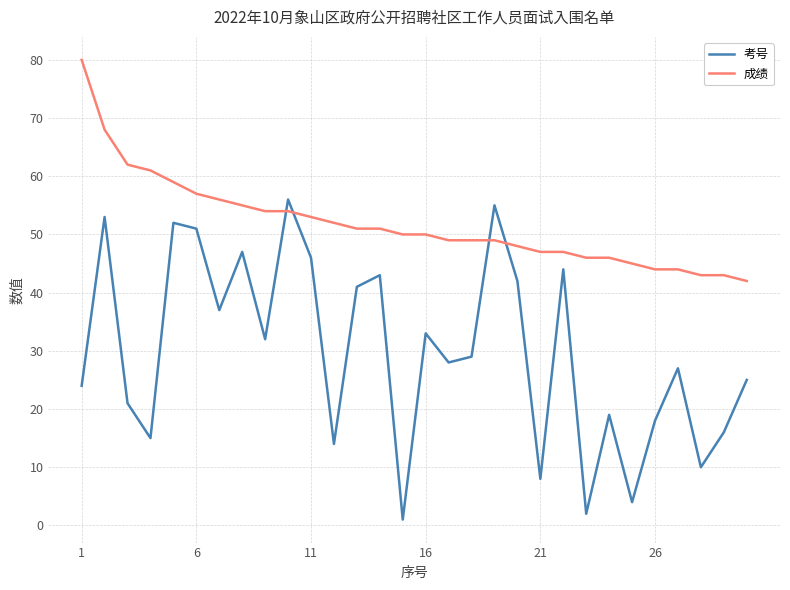

Which series has the widest spread of values?

考号